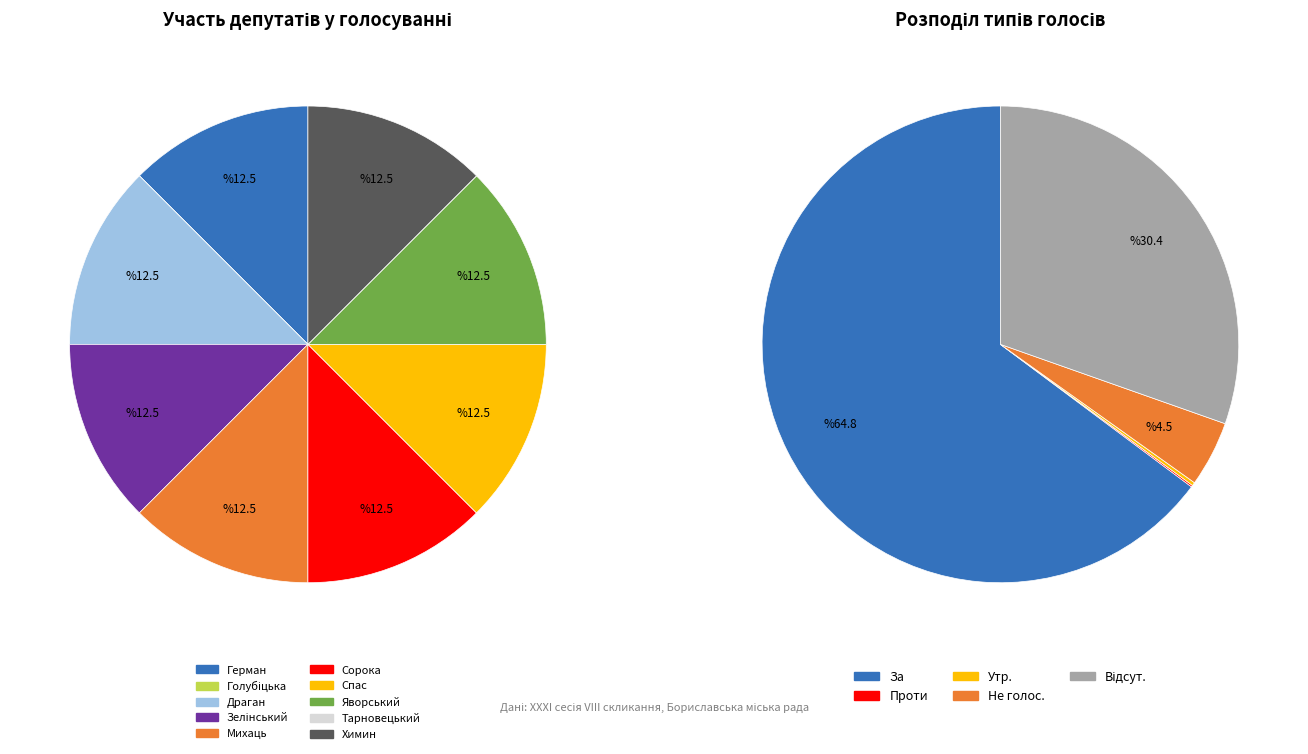

What is the smallest slice in the pie chart?

Проти